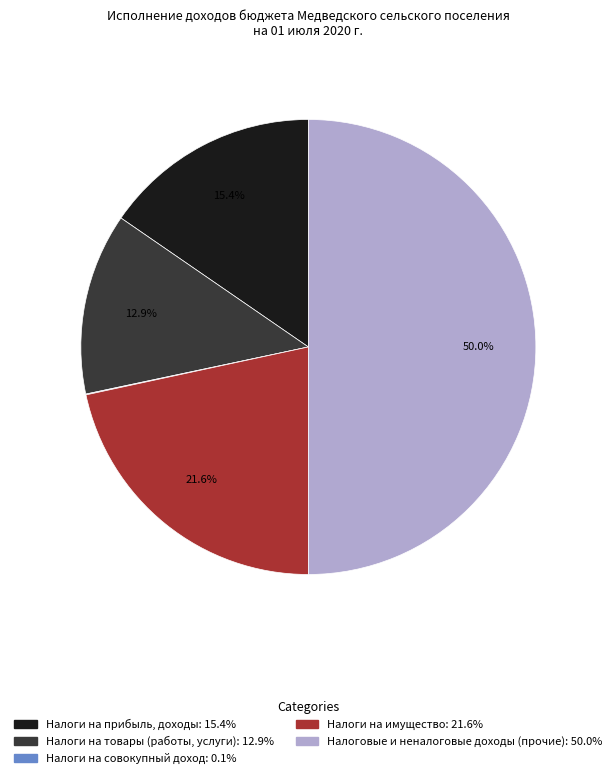

Combined, do Налоговые и неналоговые доходы (прочие) and Налоги на товары (работы, услуги) account for over 50%?

Yes